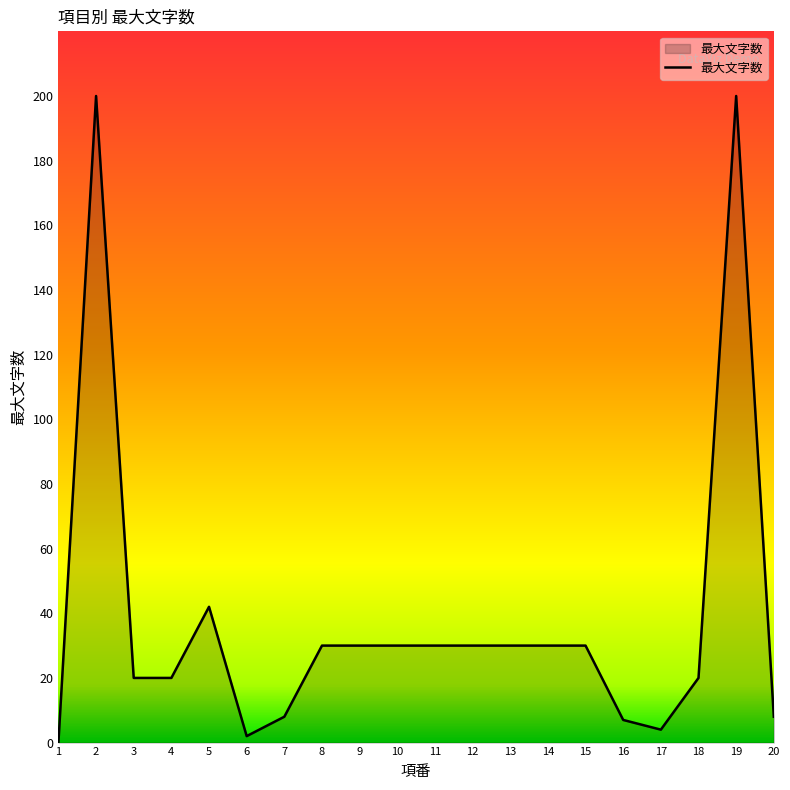

What is the maximum value shown in the chart?

200